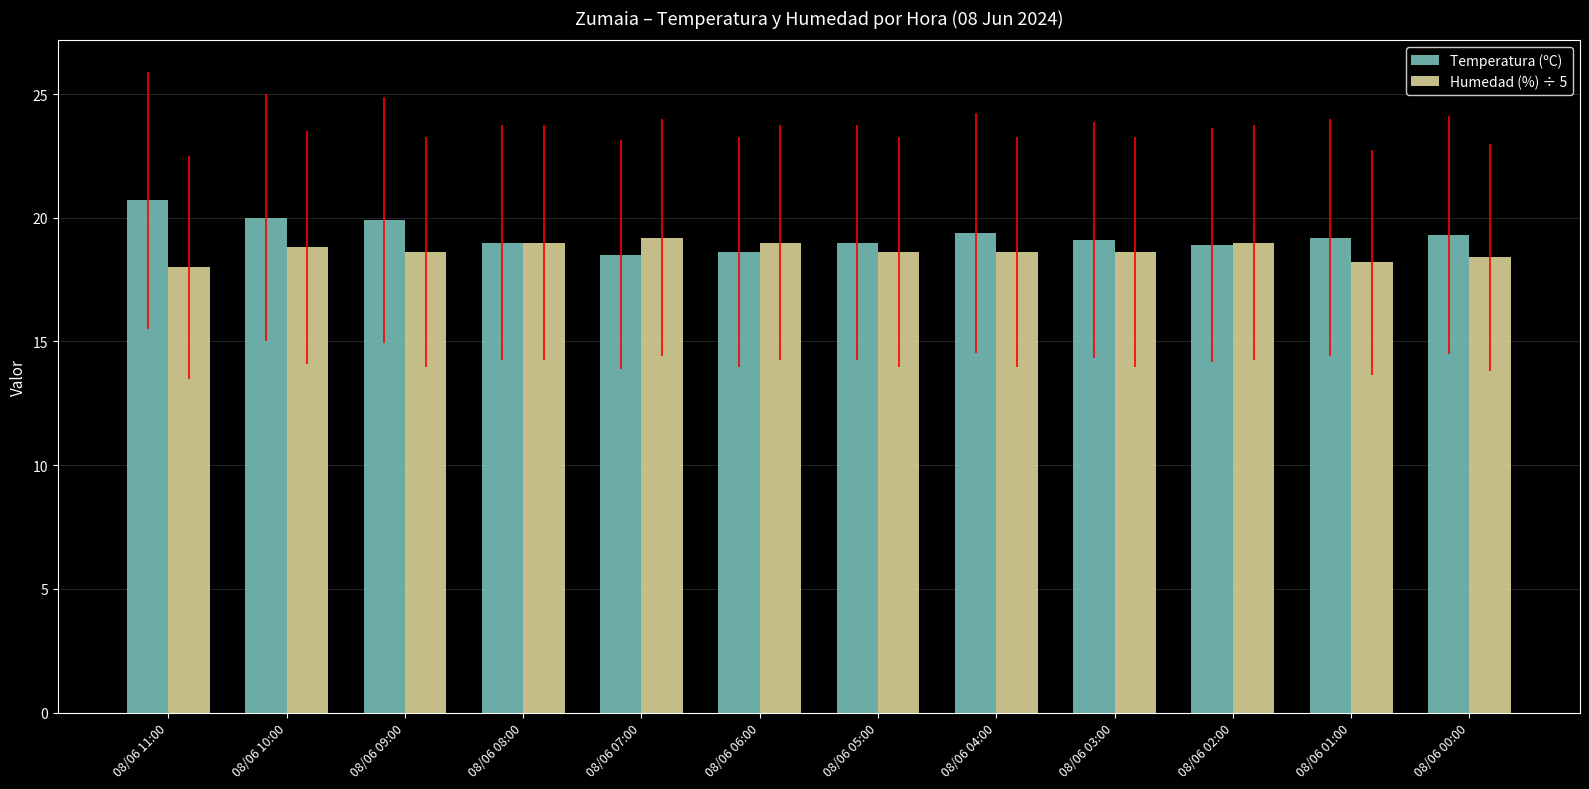

Rank the series at 08/06 00:00 from lowest to highest value.

Humedad (%) ÷ 5, Temperatura (ºC)